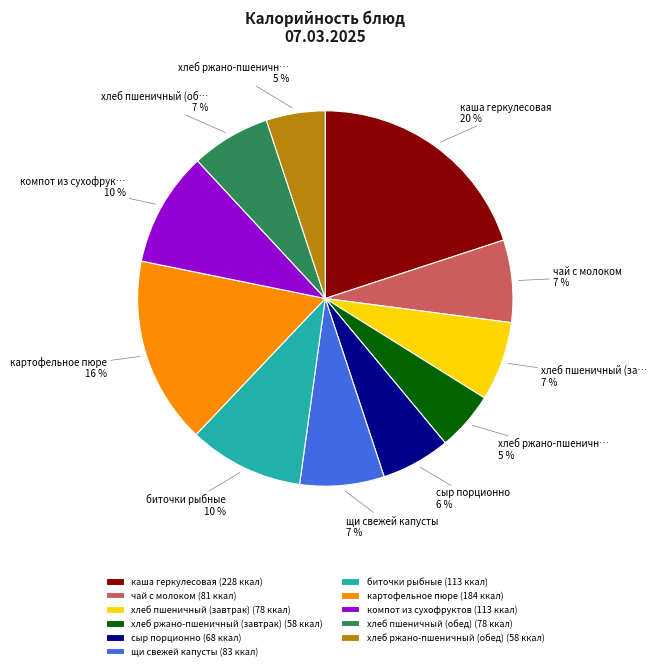

To the nearest percent, what is the difference between the сыр порционно and хлеб ржано-пшеничный (завтрак) slice percentages?

1%